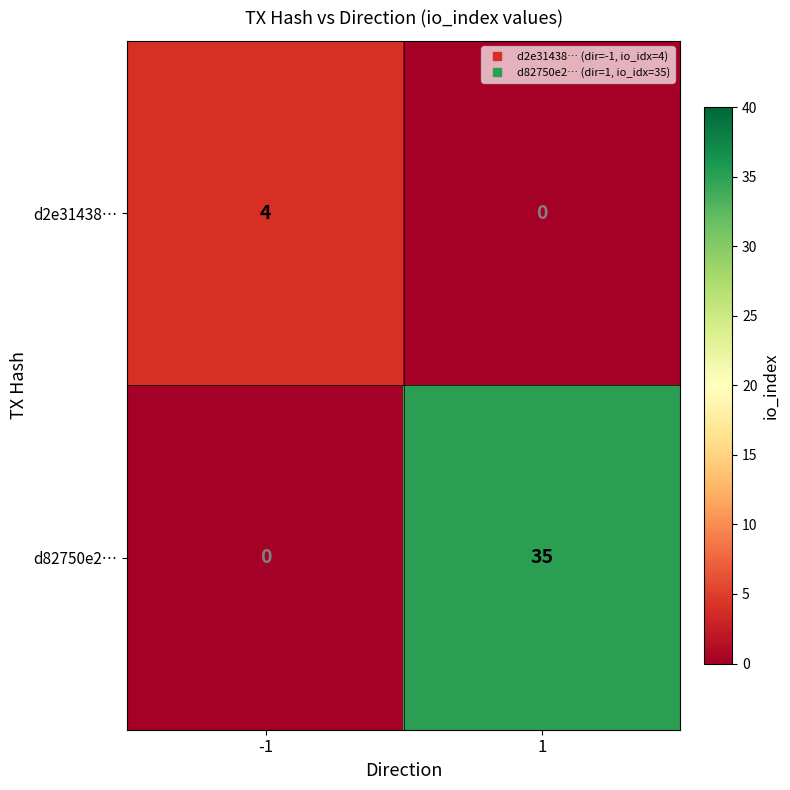

Reading left to right, what are all the values shown in this chart?

d2e31438…: -1=4	1=0
d82750e2…: -1=0	1=35